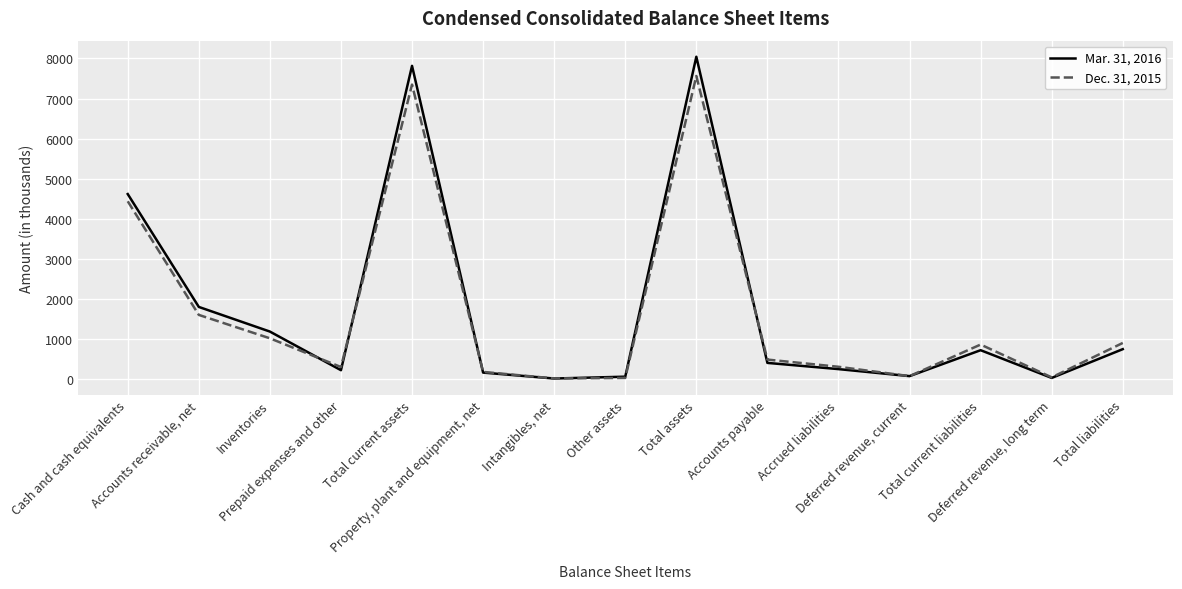

What are all the series names shown in the legend?

Mar. 31, 2016, Dec. 31, 2015